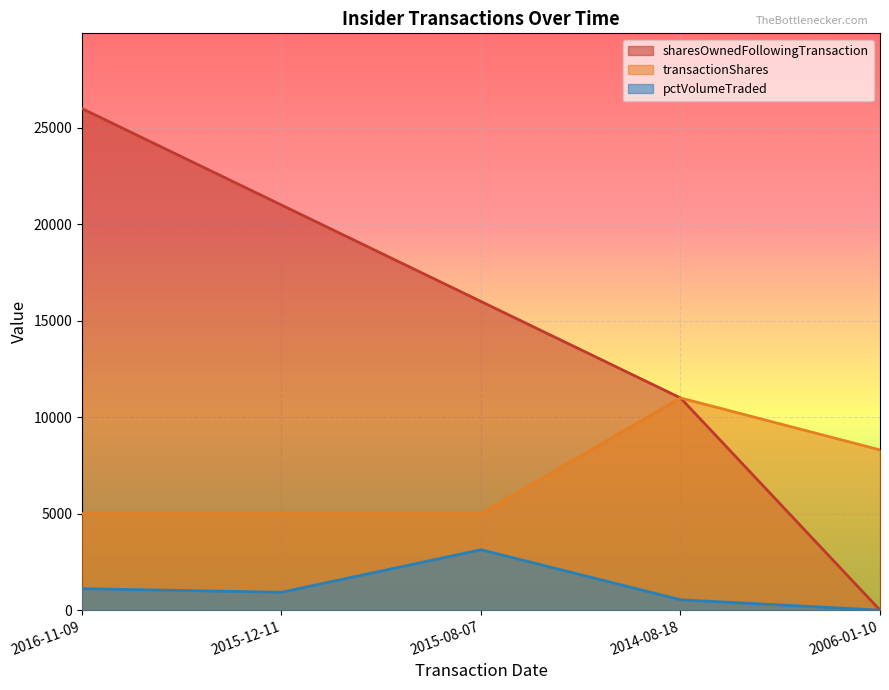

How many values in pctVolumeTraded are above zero?

4